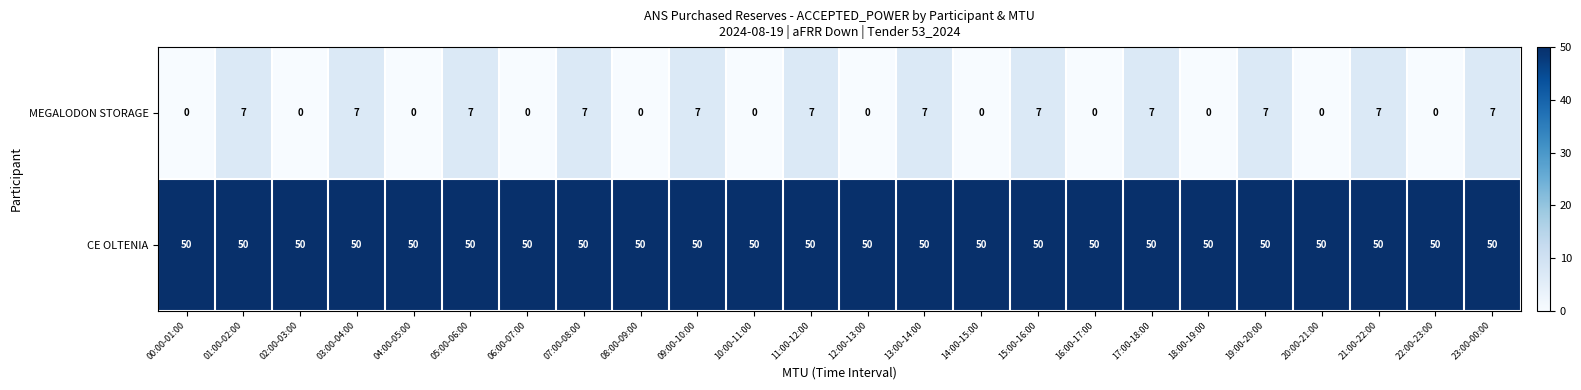

What is the maximum value for CE OLTENIA?

50